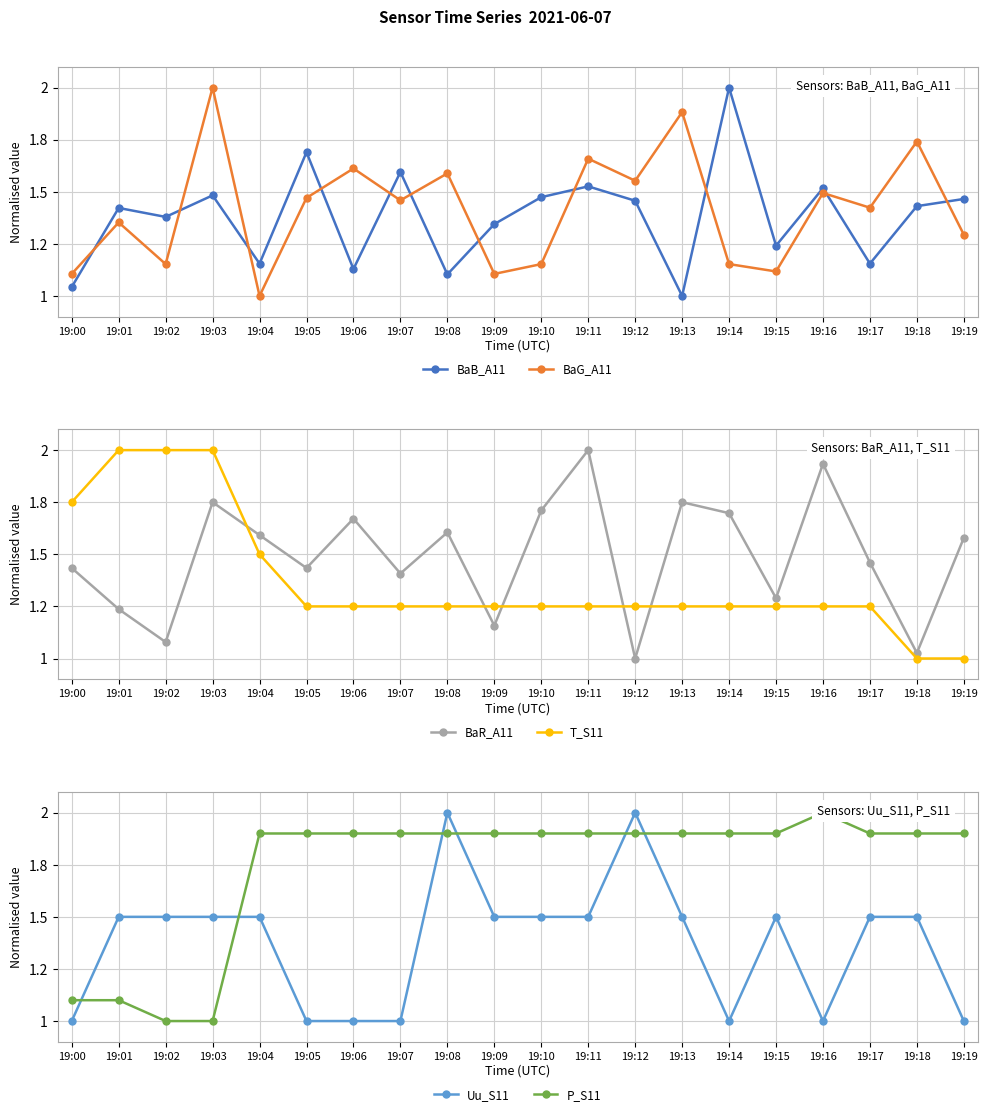

At 19:04, list the series in order from largest to smallest.

P_S11, BaR_A11, T_S11, Uu_S11, BaB_A11, BaG_A11